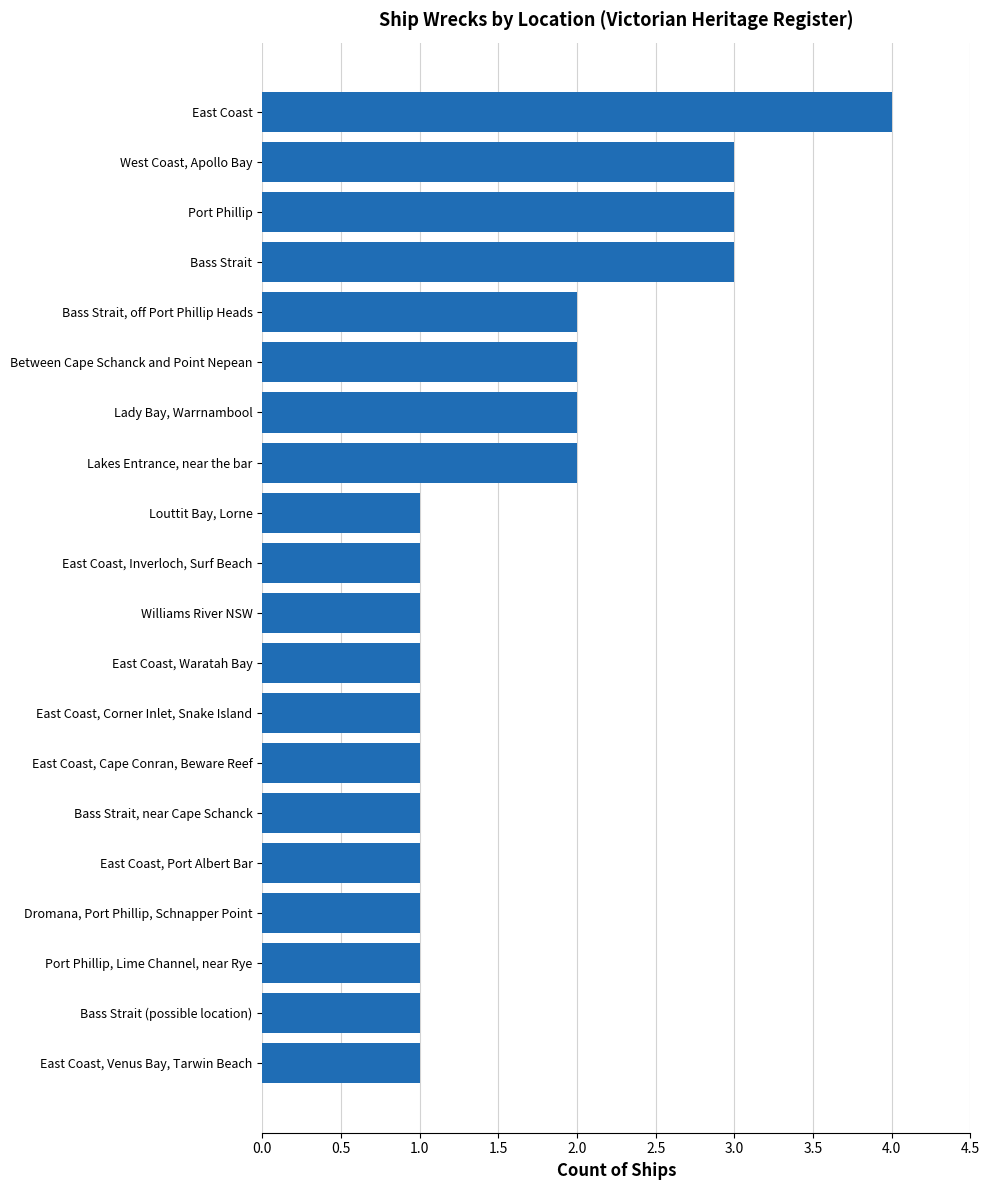

True or false: the data shows 1 at Louttit Bay, Lorne.

True